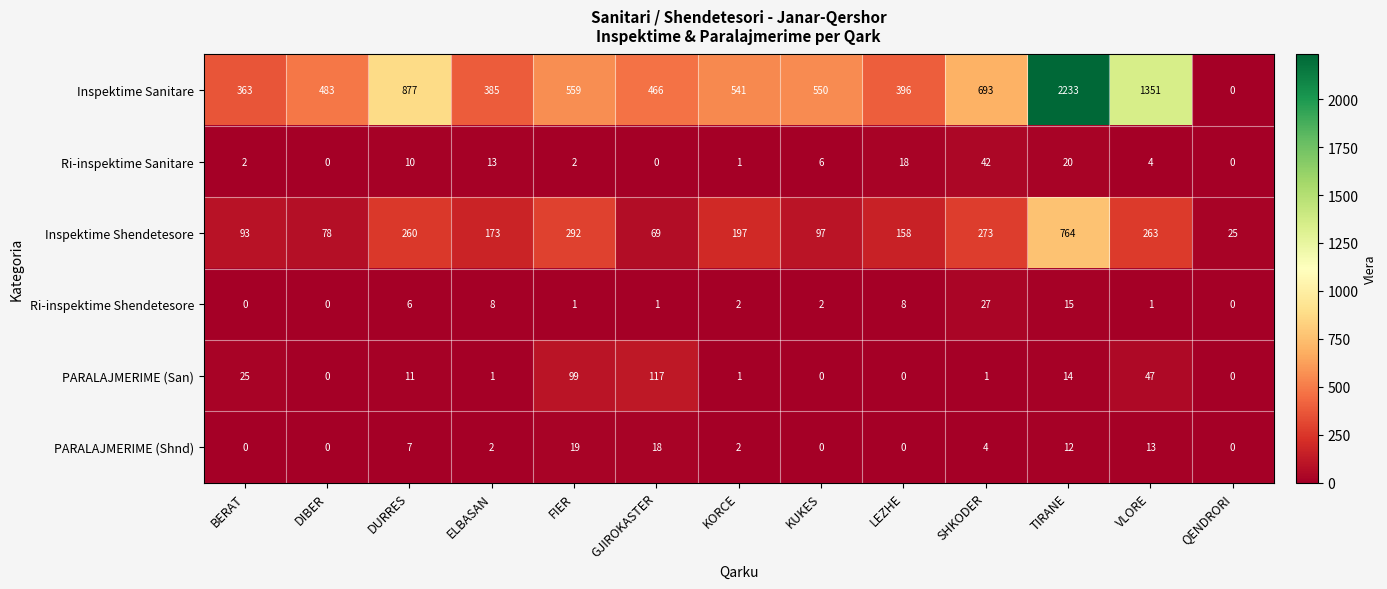

Between DIBER and KORCE, which series saw the biggest shift?

Inspektime Shendetesore